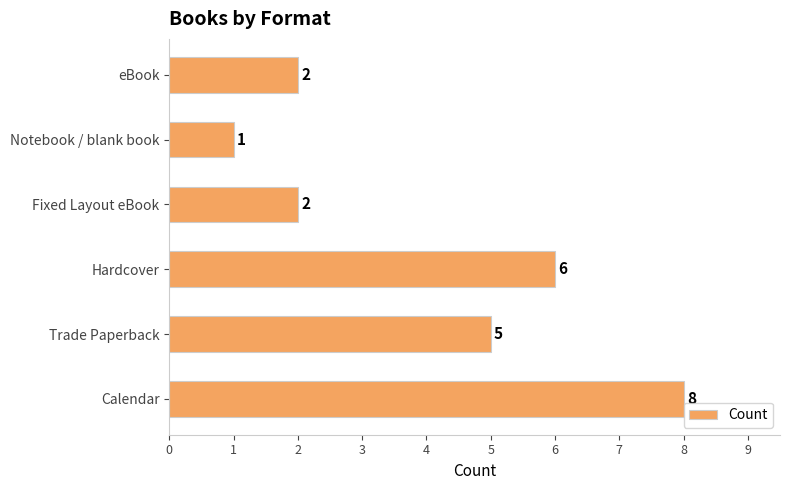

How many series are shown in this chart?

1